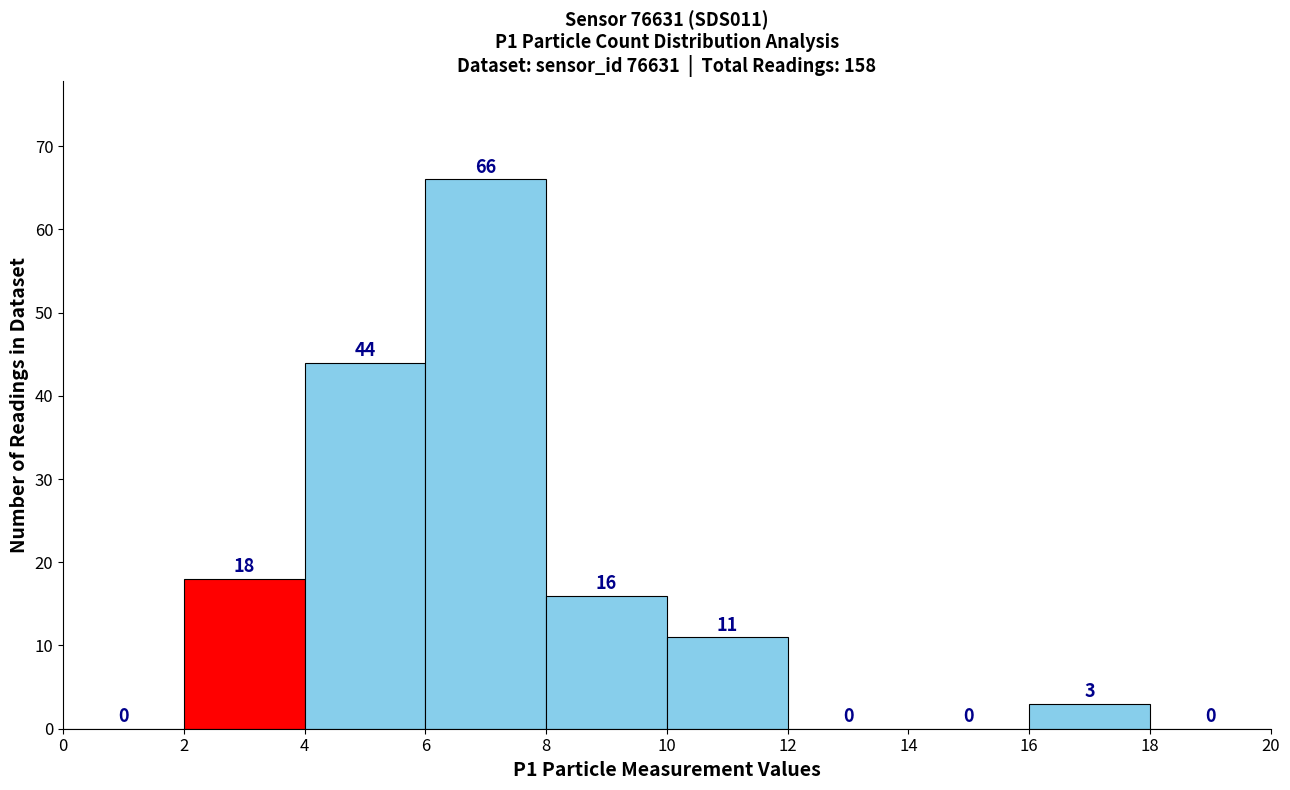

Reading left to right, transcribe this chart: for each bar, give the range it covers on the x-axis and its height.

0 to 2: 0
2 to 4: 18
4 to 6: 44
6 to 8: 66
8 to 10: 16
10 to 12: 11
12 to 14: 0
14 to 16: 0
16 to 18: 3
18 to 20: 0